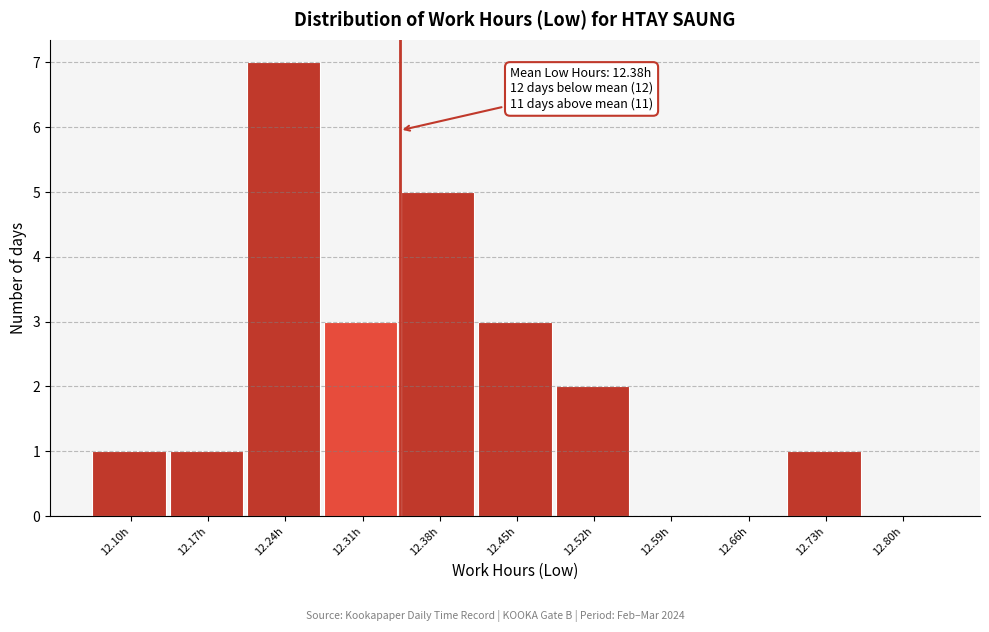

Reading left to right, what are all the values shown in this chart?

12.10h=1	12.17h=1	12.24h=7	12.31h=3	12.38h=5	12.45h=3	12.52h=2	12.59h=0	12.66h=0	12.73h=1	12.80h=0